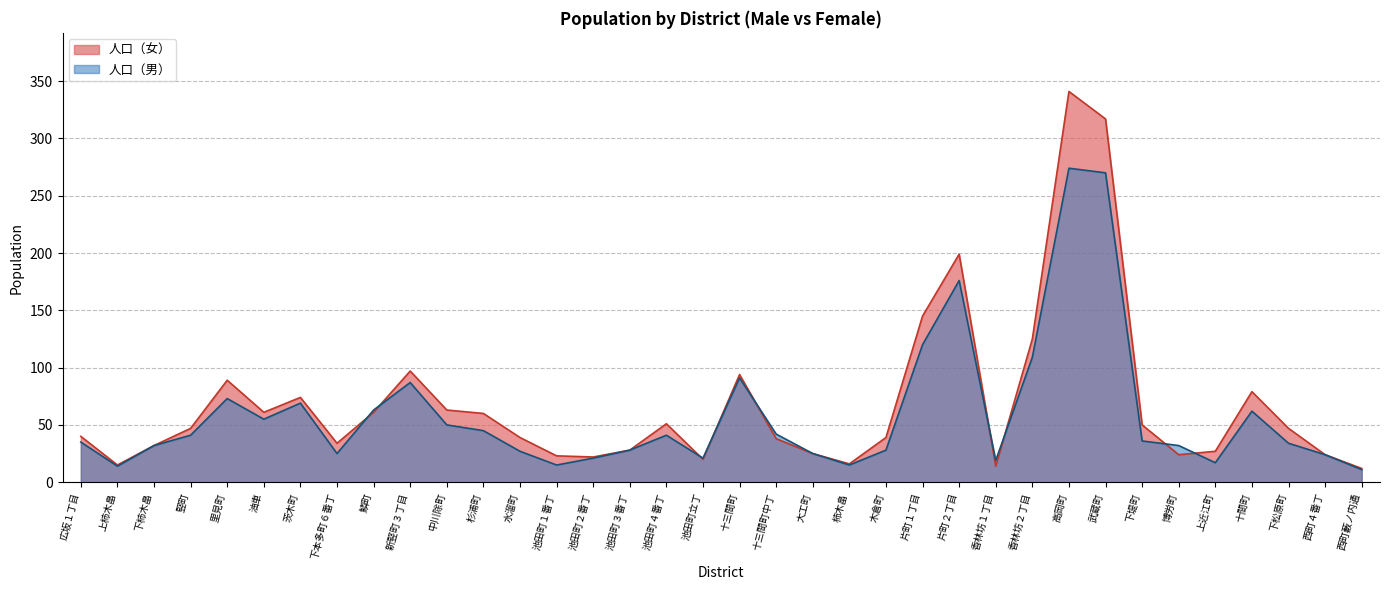

How many intersections are there between 人口（男） and 人口（女）?

9